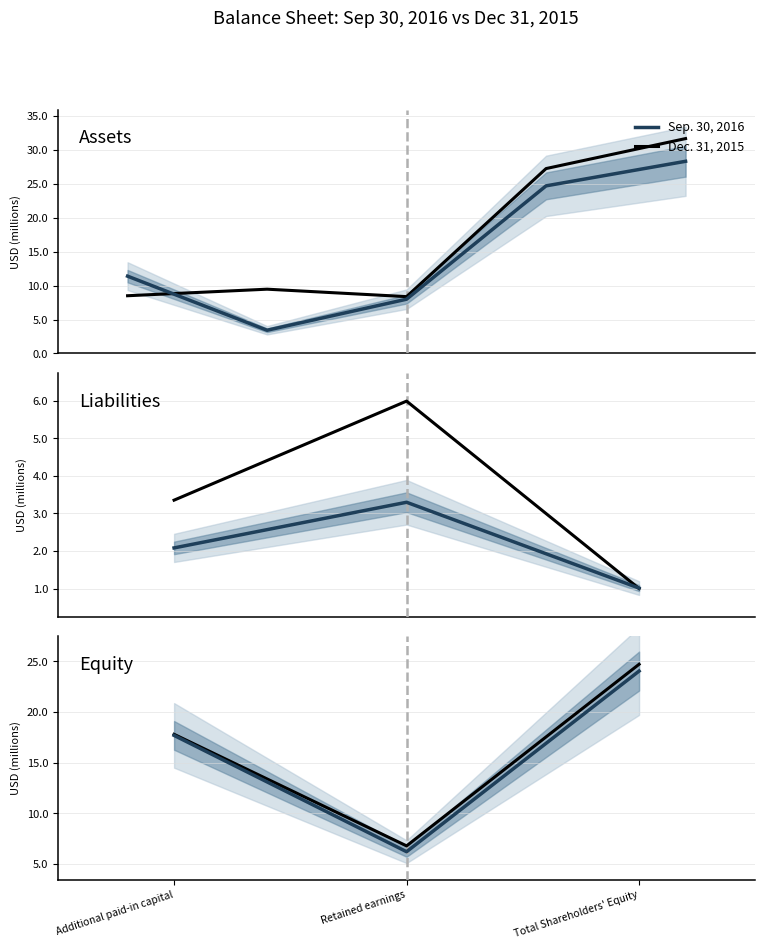

Which label corresponds to the smallest value in the chart?

Retained earnings